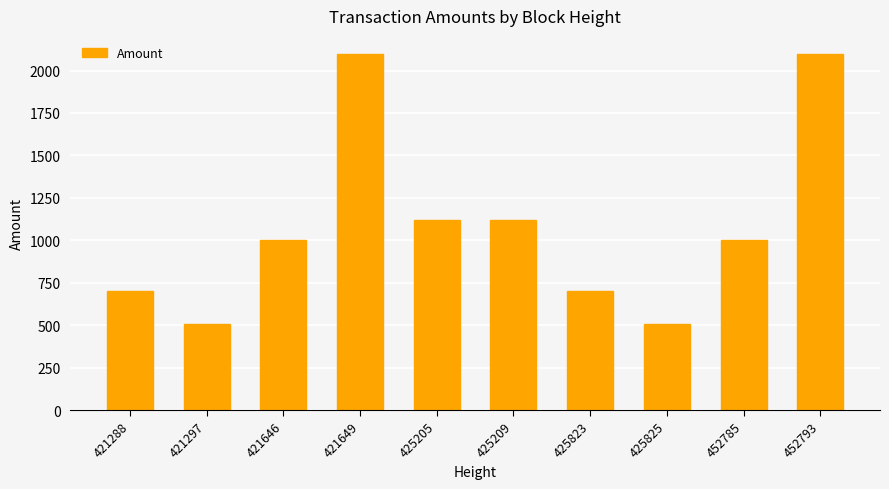

What is the change in value from 425825 to 452785?

+491